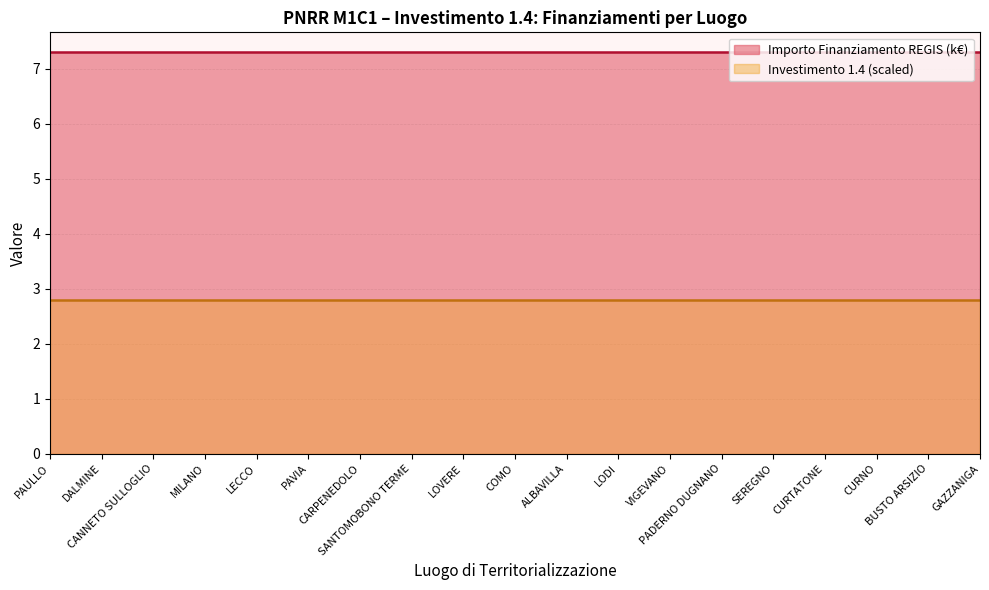

True or false: Investimento 1.4 (scaled) and Importo Finanziamento REGIS (k€) intersect in this chart.

False